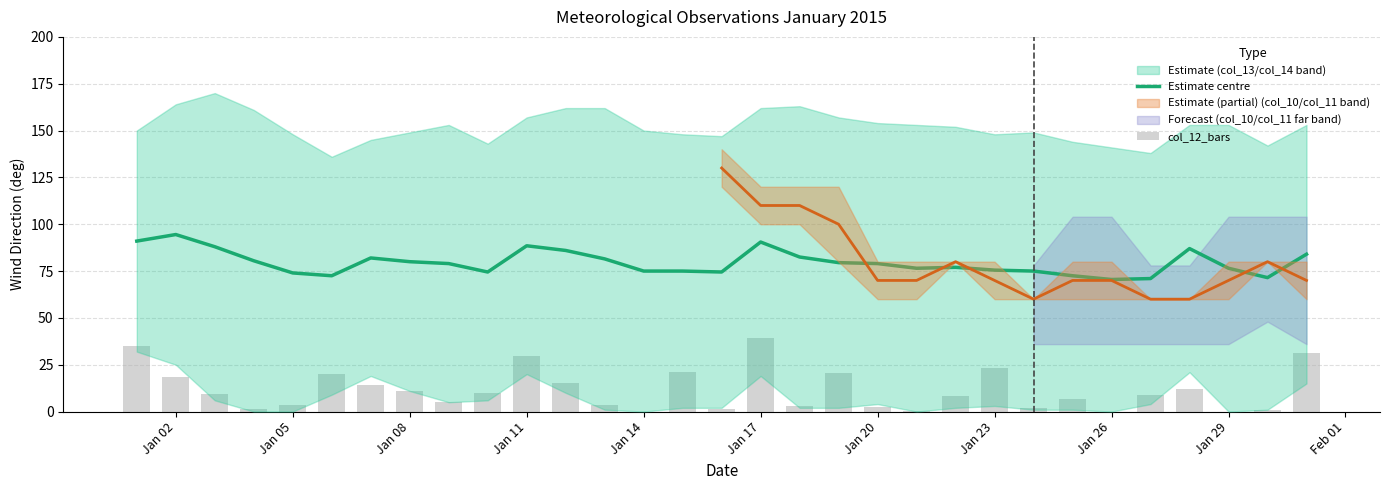

What is the difference between the maximum and minimum values in the col_12_bars series?

39.5